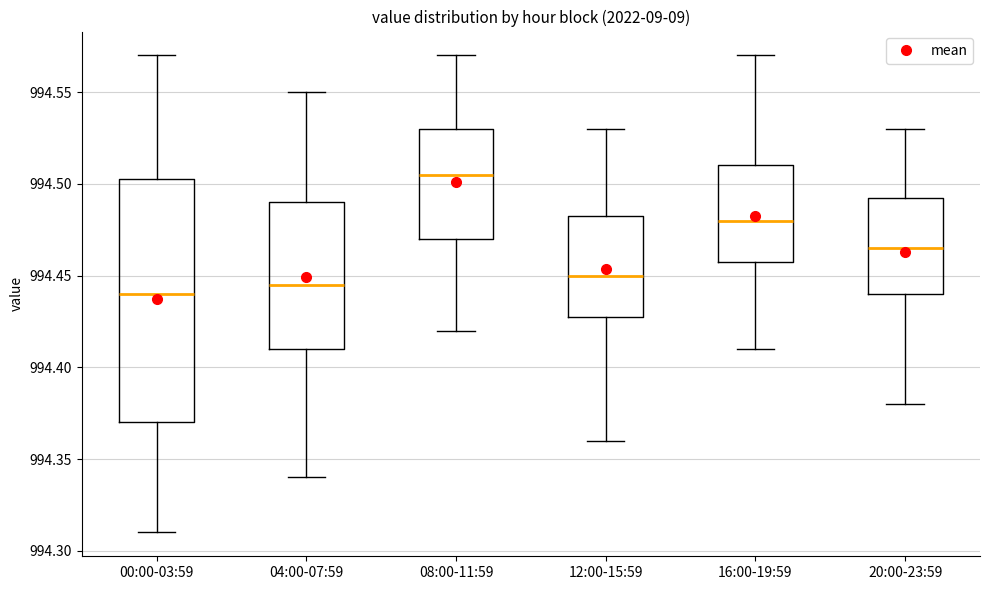

Which box has the highest median line?

08:00-11:59